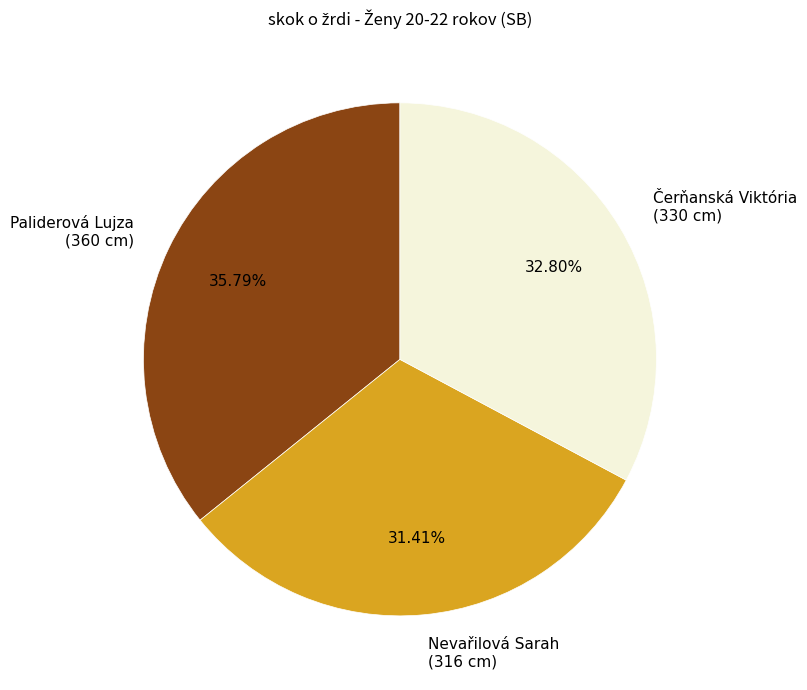

To the nearest percent, what is the difference between the Paliderová Lujza and Čerňanská Viktória slice percentages?

3%